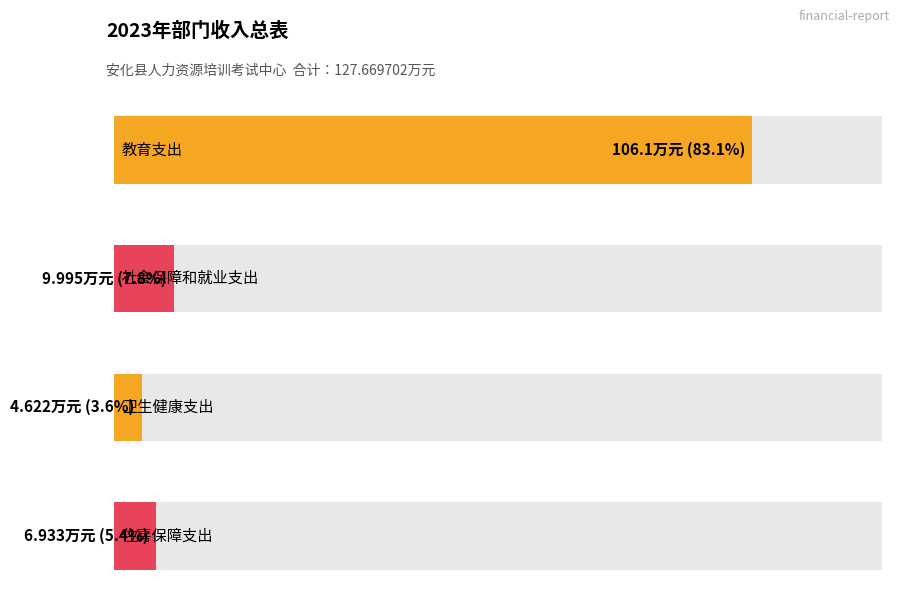

Reading left to right, list all the values displayed in this chart.

合计: 106.1	10.0	4.6	6.9
公共财政预算拨款: 106.1	10.0	4.6	6.9